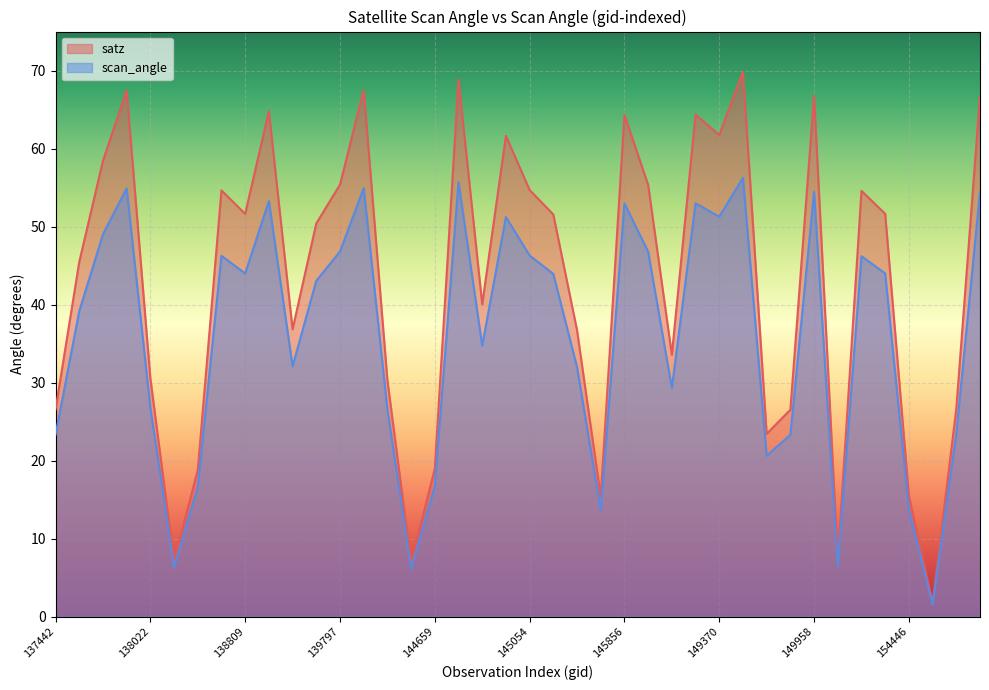

What is the difference between the second highest and second lowest values in the scan_angle series?

49.6